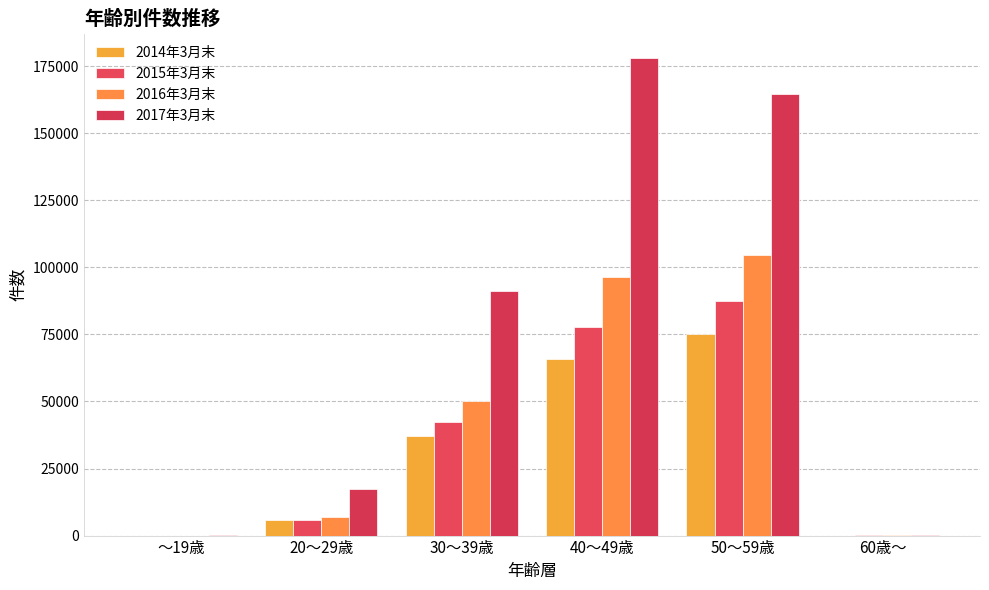

Is the value of 2015年3月末 at 20～29歳 greater than the value of 2016年3月末 at 30～39歳?

No